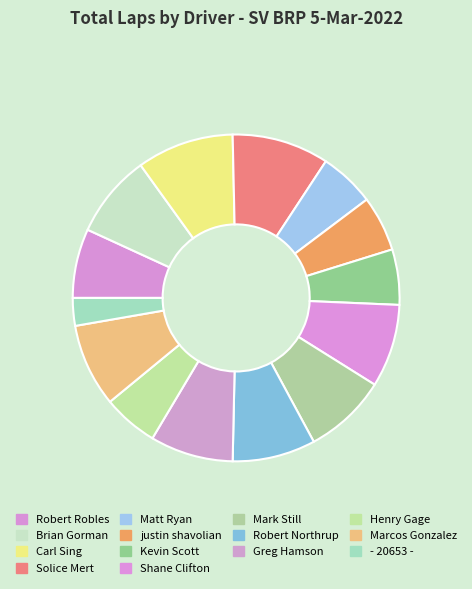

To the nearest percent, what is the average slice percentage?

7%